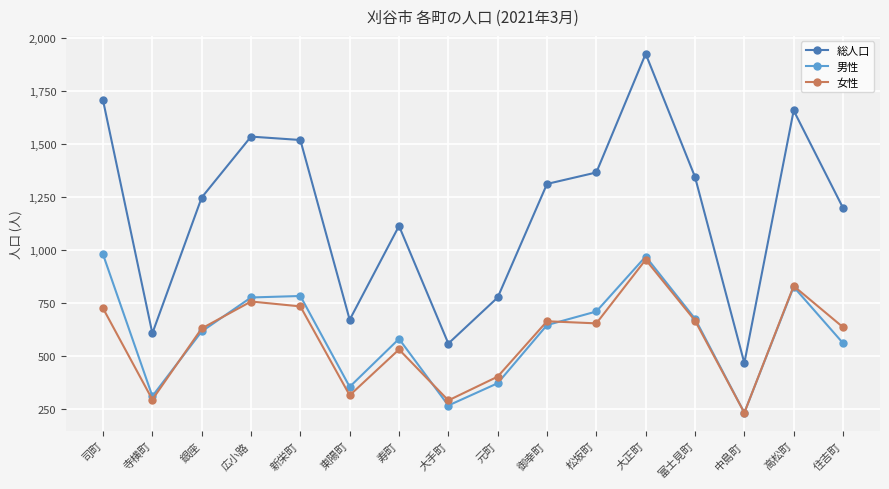

How many categories are shown in the chart?

16